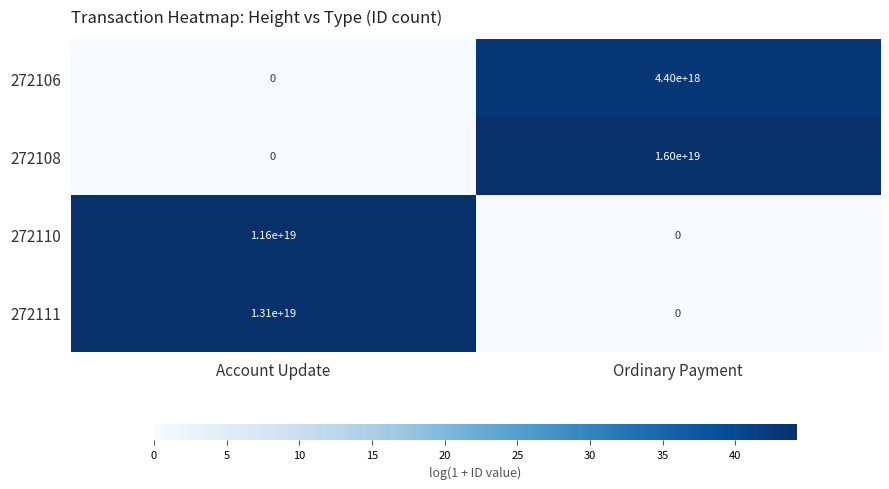

The 272106 series shows 2311227780832438784 at Ordinary Payment. True or false?

False